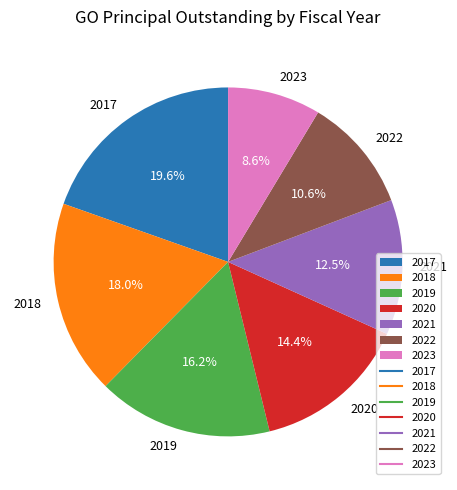

What percentage is the 2022 slice, to the nearest percent?

11%